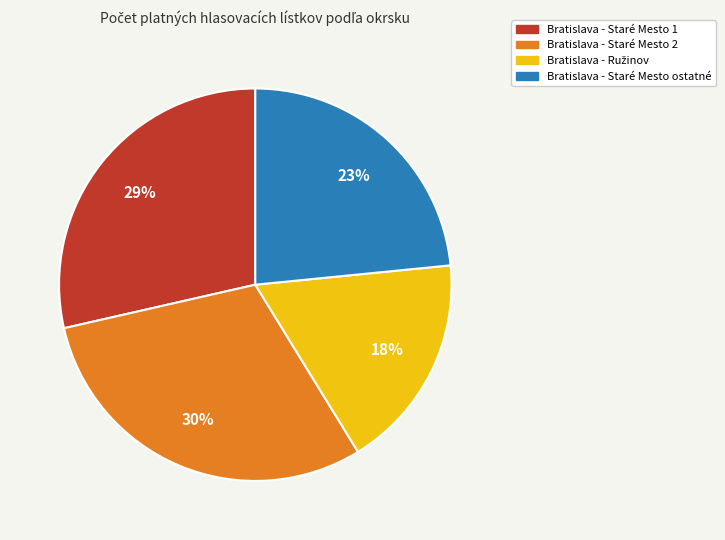

Does any single category account for the majority?

No